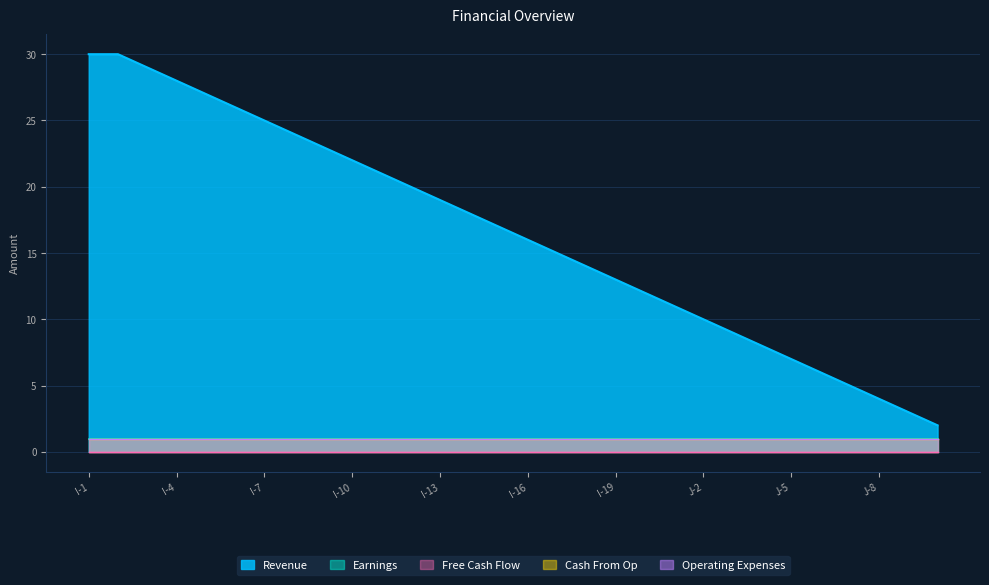

List the labels in order of Operating Expenses value, smallest first.

I-1, I-2, I-3, I-4, I-5, I-6, I-7, I-8, I-9, I-10, I-11, I-12, I-13, I-14, I-15, I-16, I-17, I-18, I-19, I-20, J-1, J-2, J-3, J-4, J-5, J-6, J-7, J-8, J-9, J-10